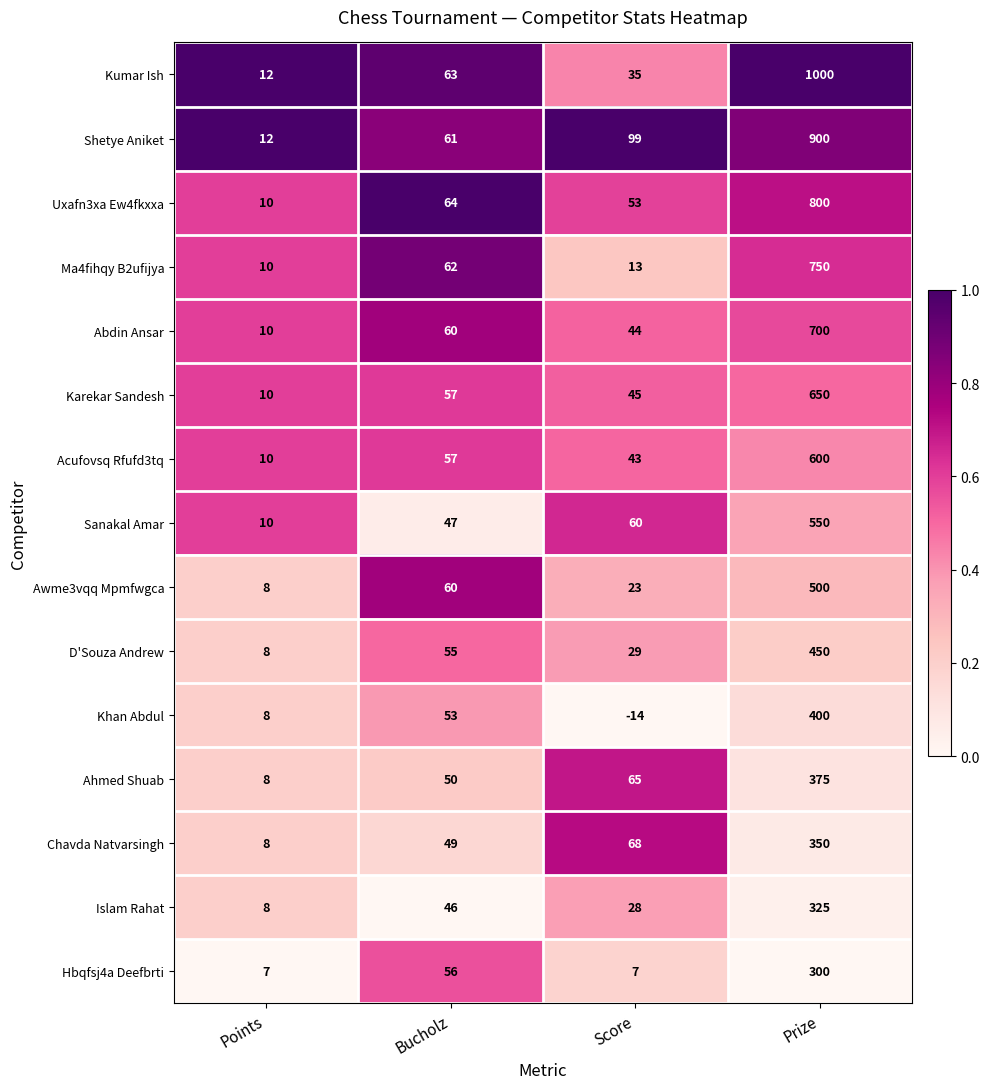

List the labels in order of Ma4fihqy B2ufijya value, largest first.

Prize, Bucholz, Score, Points